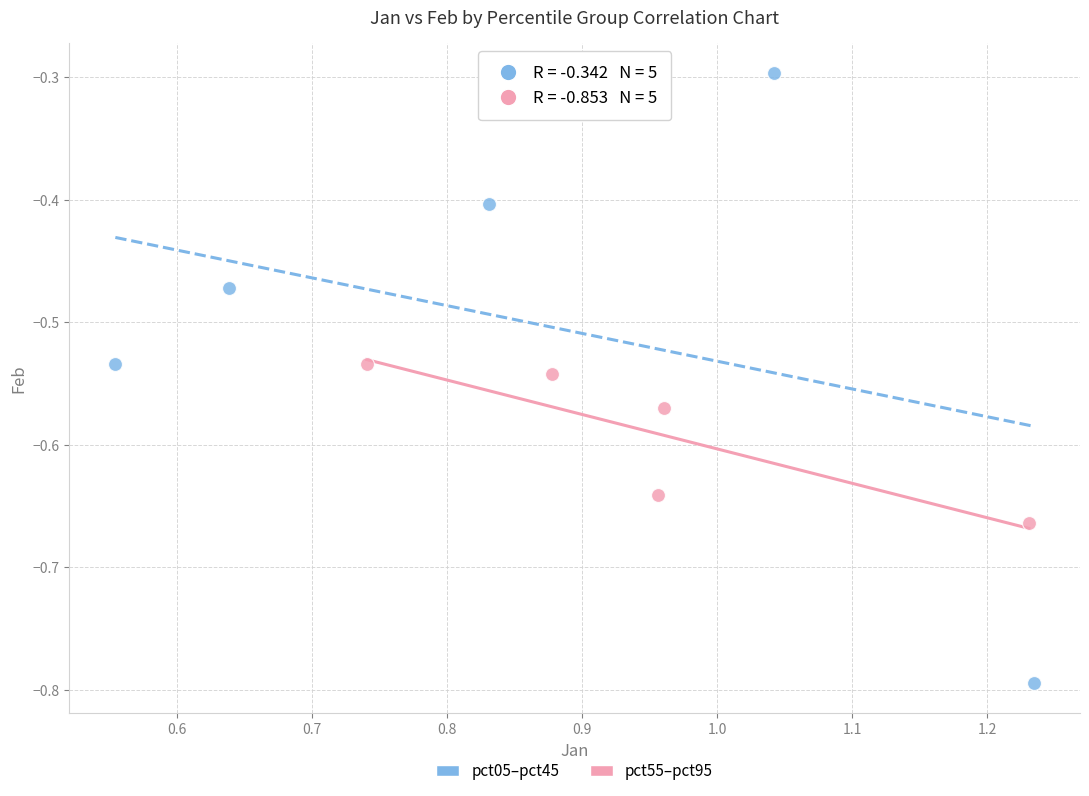

Which series contains the lowest Y value?

pct05–pct45